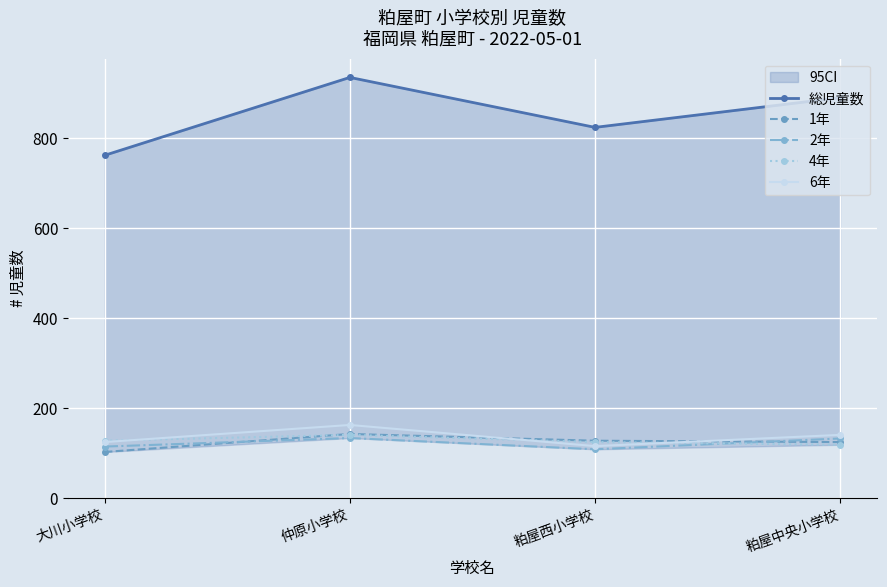

Does the chart display data point markers on the line(s)?

Yes